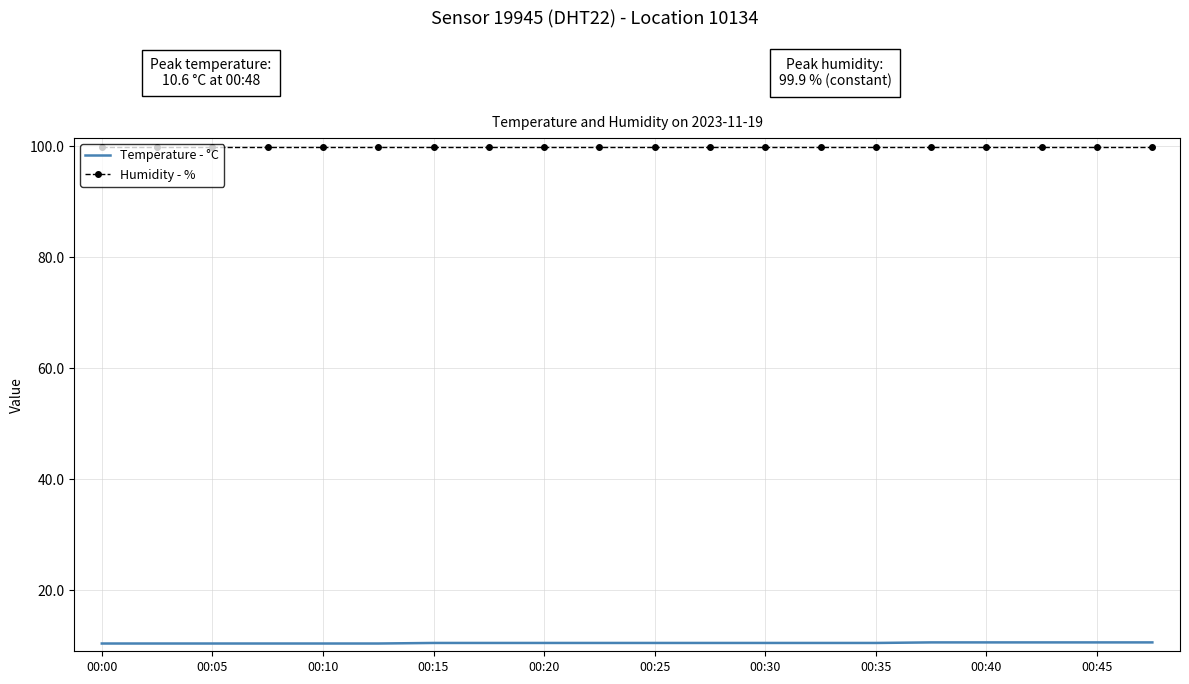

Which series has the largest total across all categories?

Humidity - %